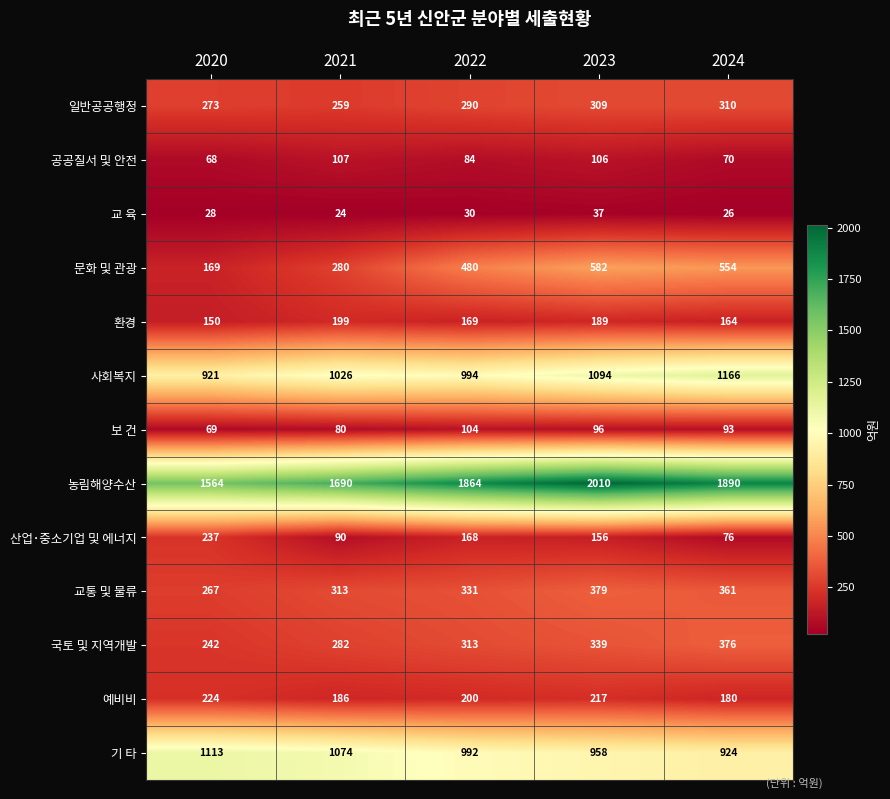

What is the total value across all series at 2021?

5610